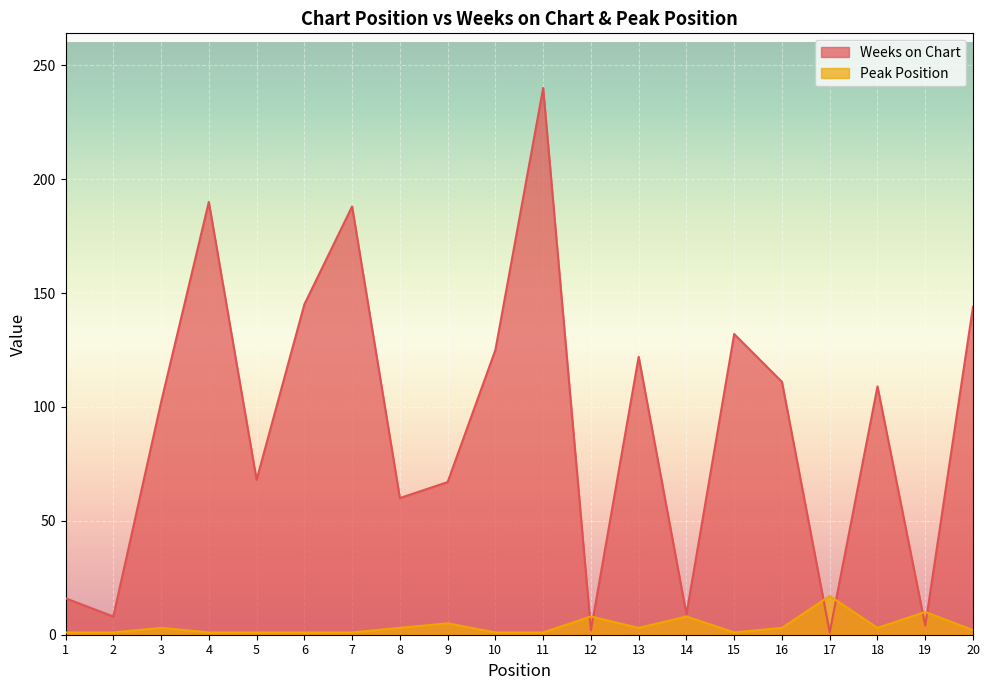

Where do Weeks on Chart and Peak Position first cross each other?

11 and 12